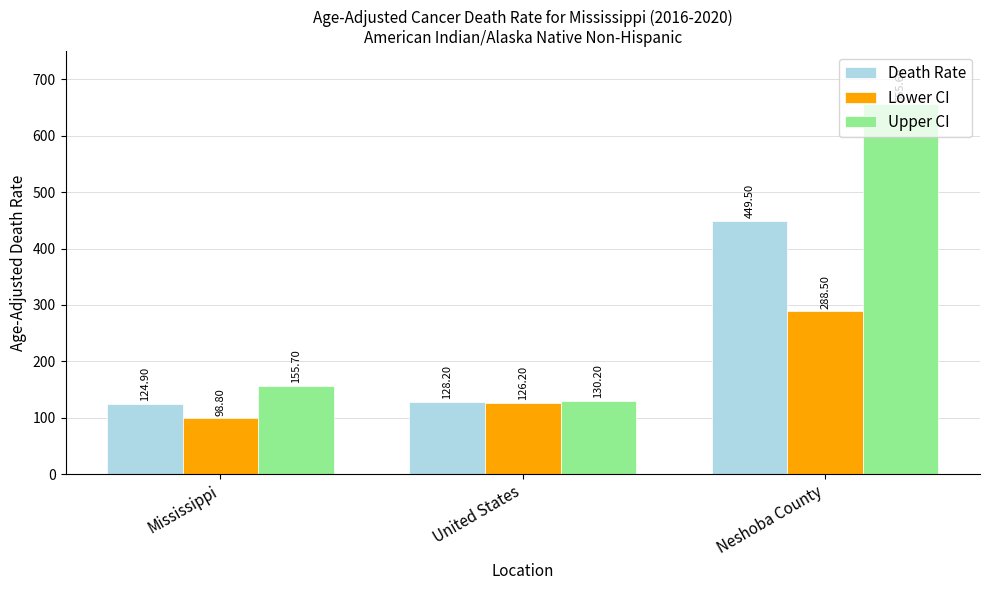

Which series has the largest range (max minus min)?

Upper CI